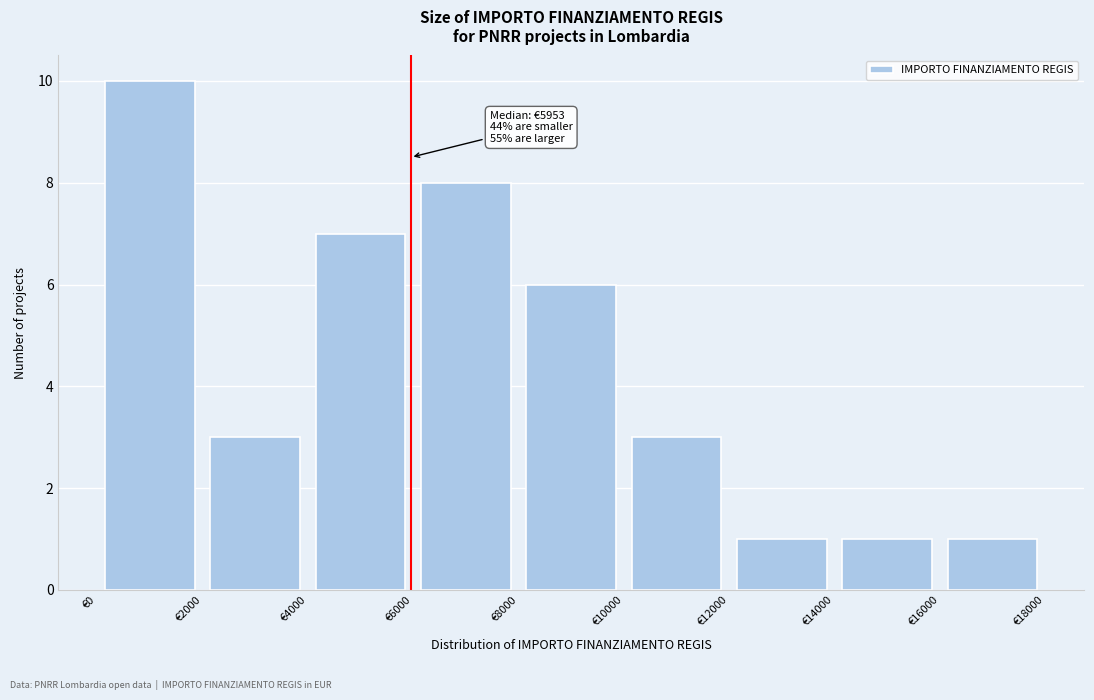

Which range on the x-axis has the tallest bar?

0 to 2000